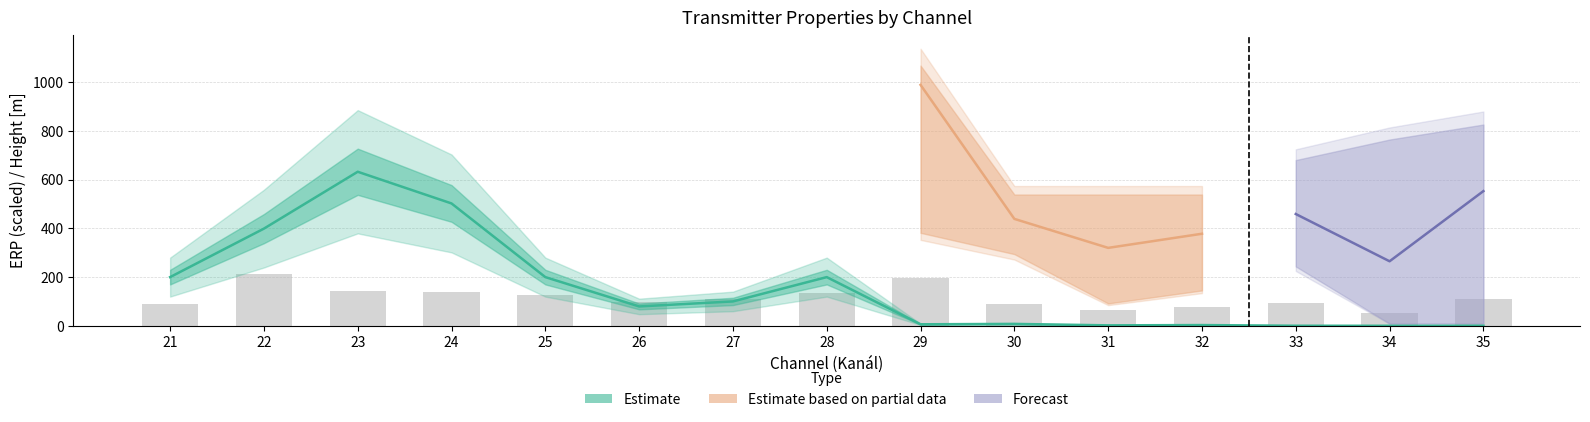

At 28, list the series in order from smallest to largest.

Avg Height, Avg ERP